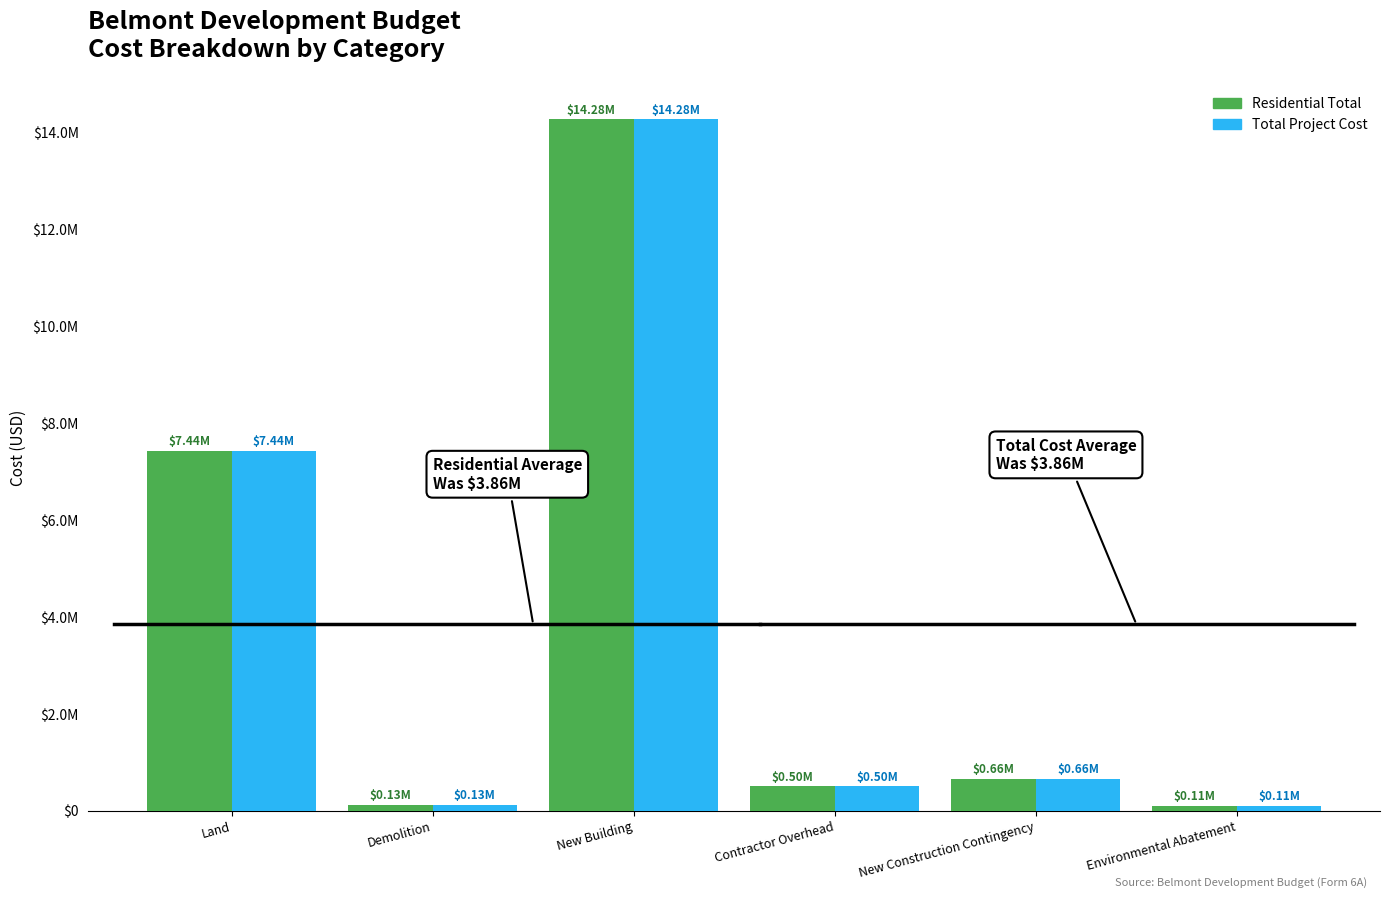

What are all the series names shown in the legend?

Residential Total, Total Project Cost